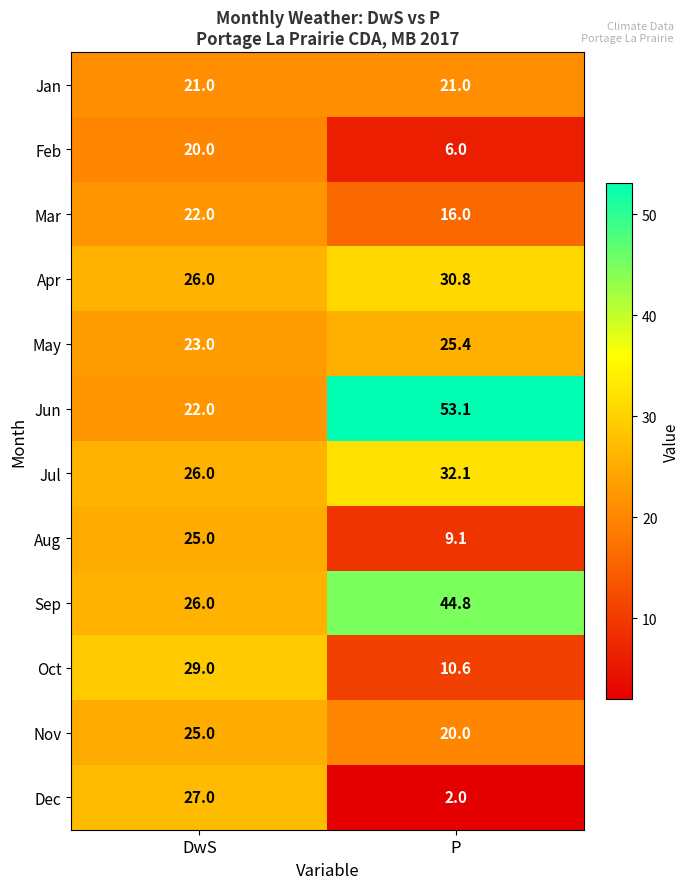

At which category does the chart reach its peak across all series?

P